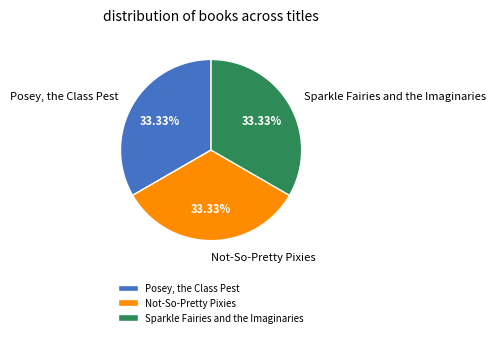

To the nearest percent, what portion does Sparkle Fairies and the Imaginaries represent?

33%